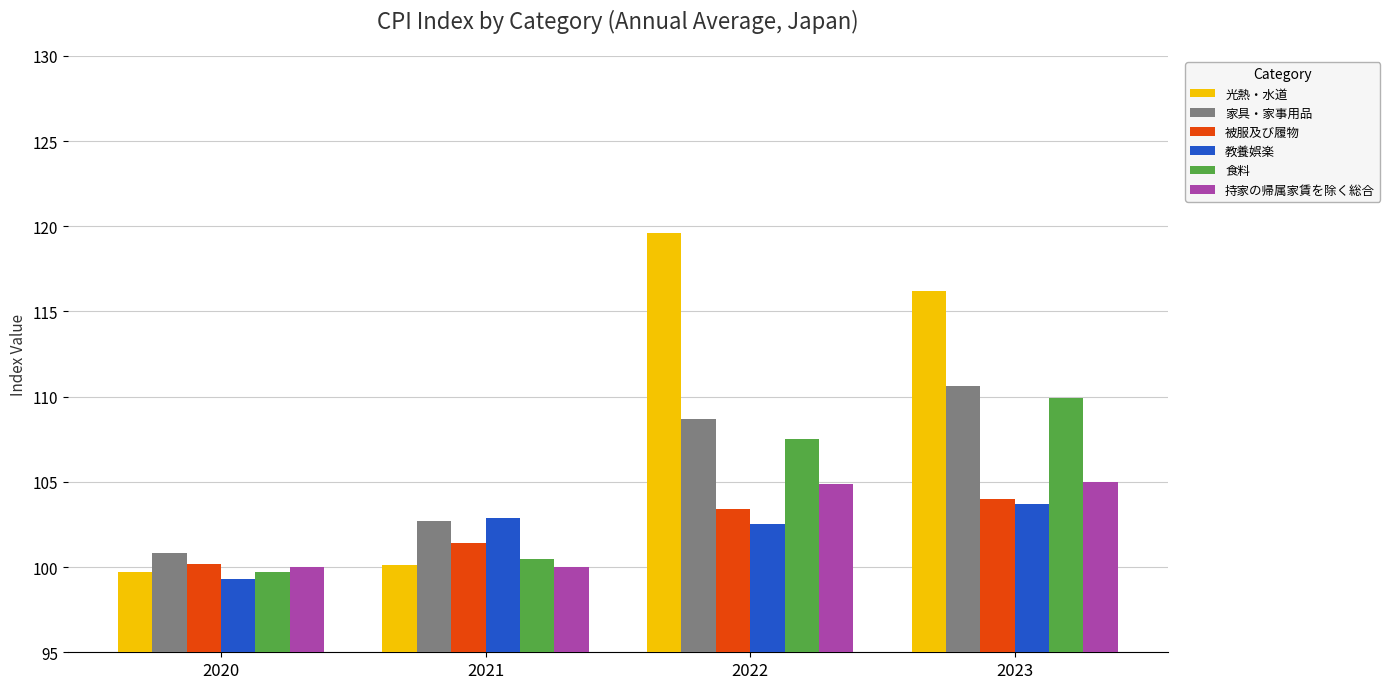

At which category is the sum across all series the highest?

2023